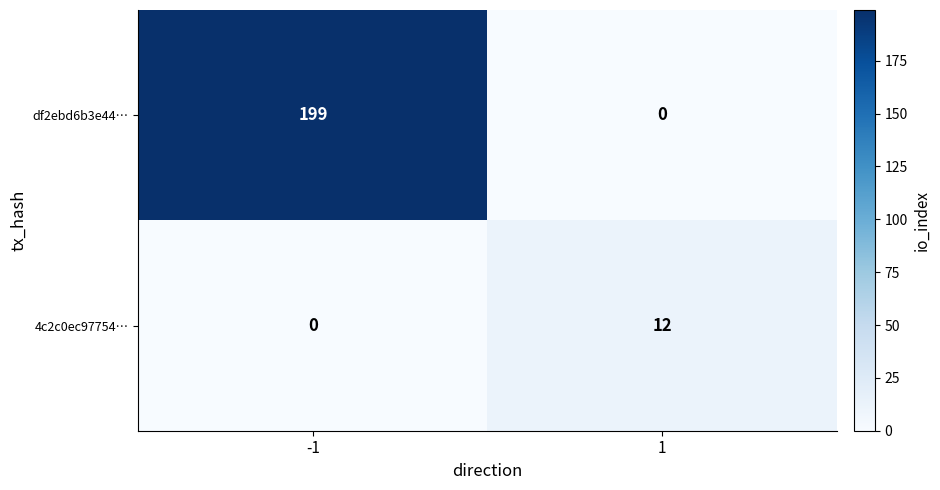

Rank the series at 1 from lowest to highest value.

df2ebd6b3e44…, 4c2c0ec97754…